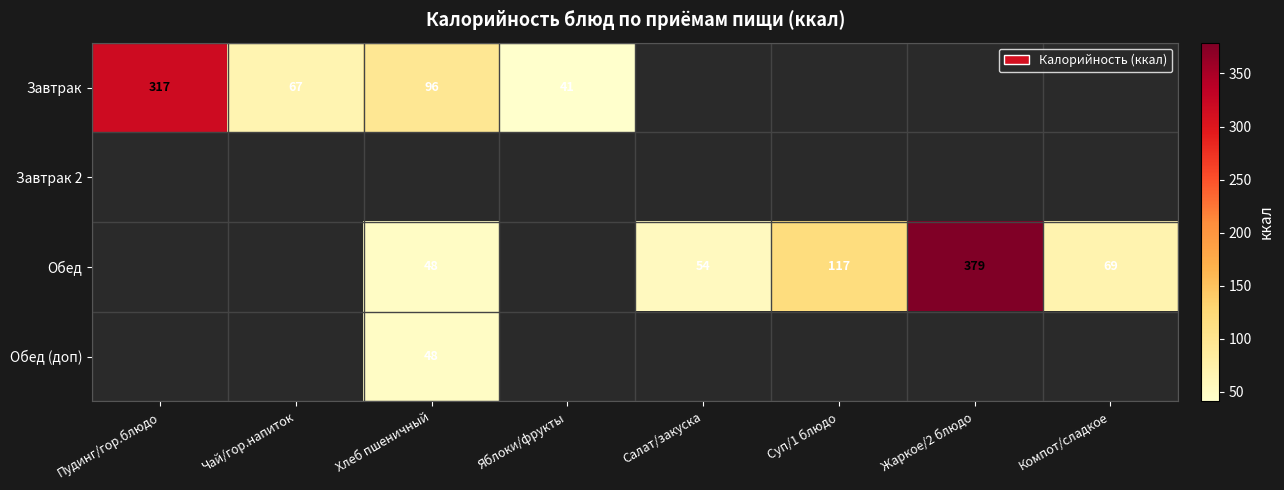

At how many categories does at least one series exceed 251?

2